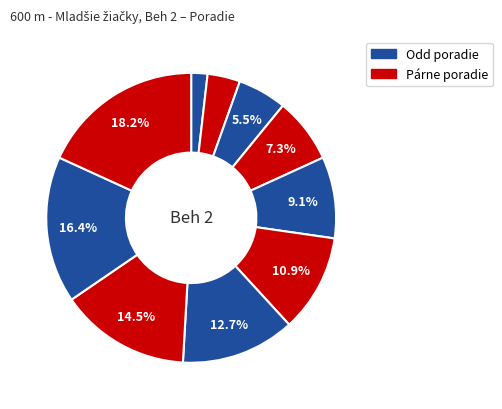

What is the largest slice in the pie chart?

Bukovanová Natália